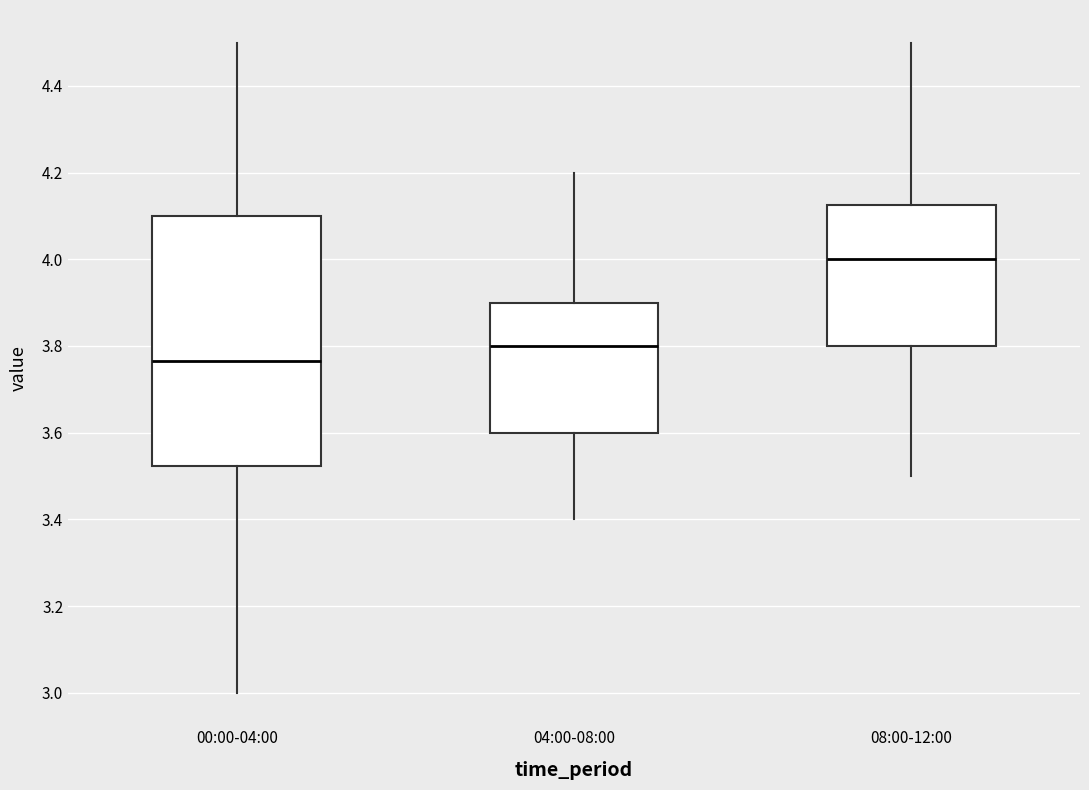

Reading left to right, transcribe this box plot: for each box, give where its median line is, the range the box spans, and where its two whiskers end, as read against the y-axis. The values are not printed on the chart, so give them approximately, as read against the axis.

00:00-04:00: median 3.76, box 3.52 to 4.10, whiskers 3.00 to 4.50
04:00-08:00: median 3.80, box 3.60 to 3.90, whiskers 3.40 to 4.20
08:00-12:00: median 4.00, box 3.80 to 4.12, whiskers 3.50 to 4.50